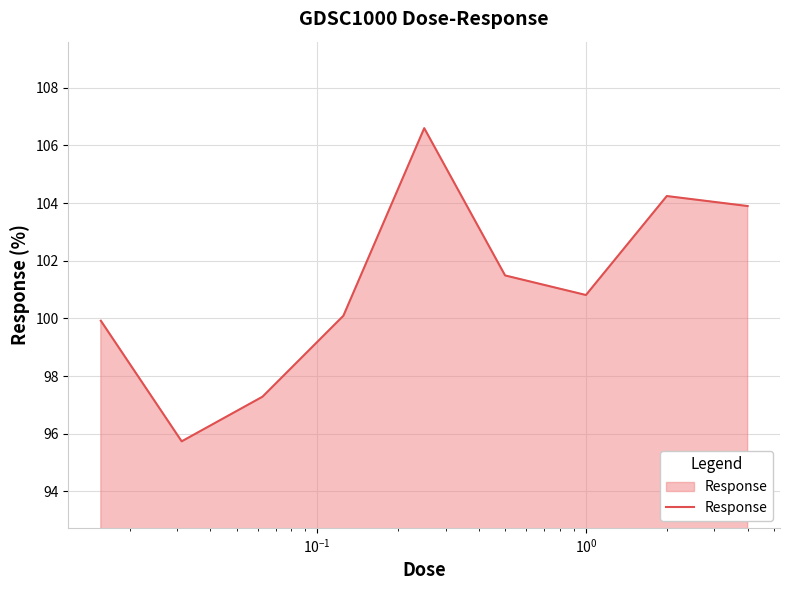

What is the maximum value shown in the chart?

106.6